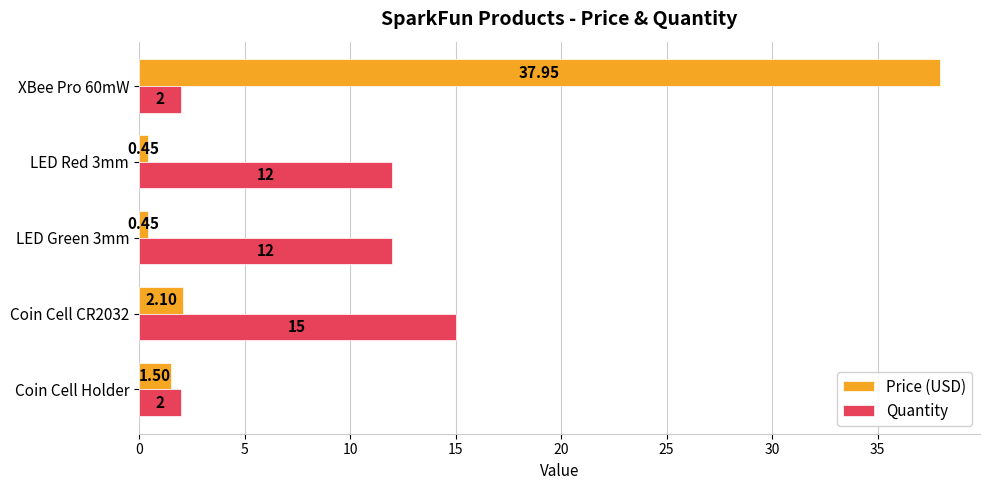

What is the difference between the maximum and minimum values in the Quantity series?

13.0